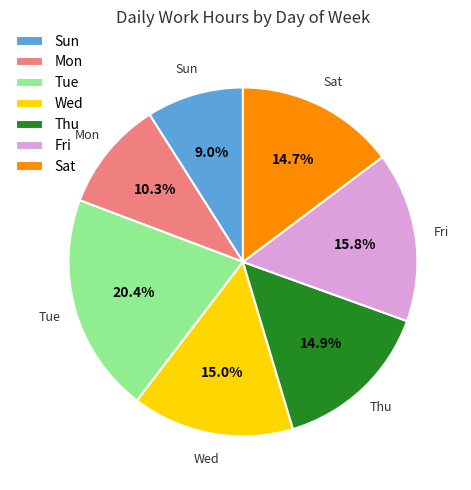

Which category has the smallest portion of the pie?

Sun